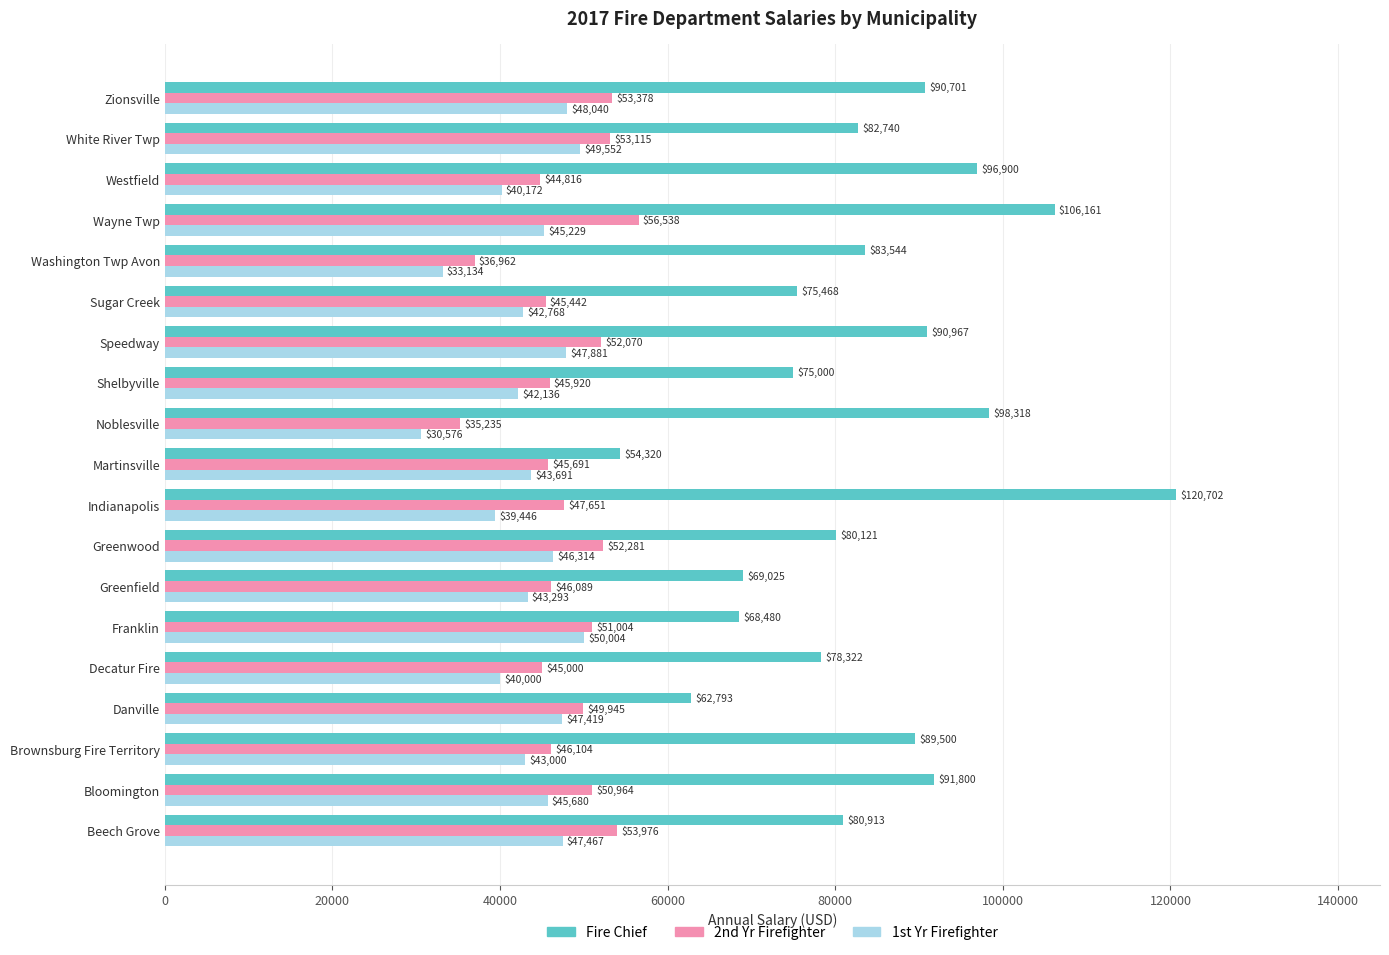

What are all the series names shown in the legend?

Fire Chief, 2nd Yr Firefighter, 1st Yr Firefighter